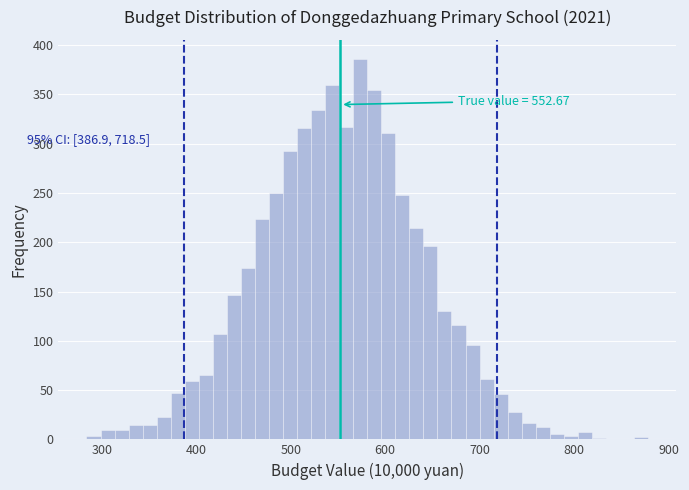

Around what value on the x-axis is the tallest bar? Give the approximate position of its centre, as read against the axis.

570